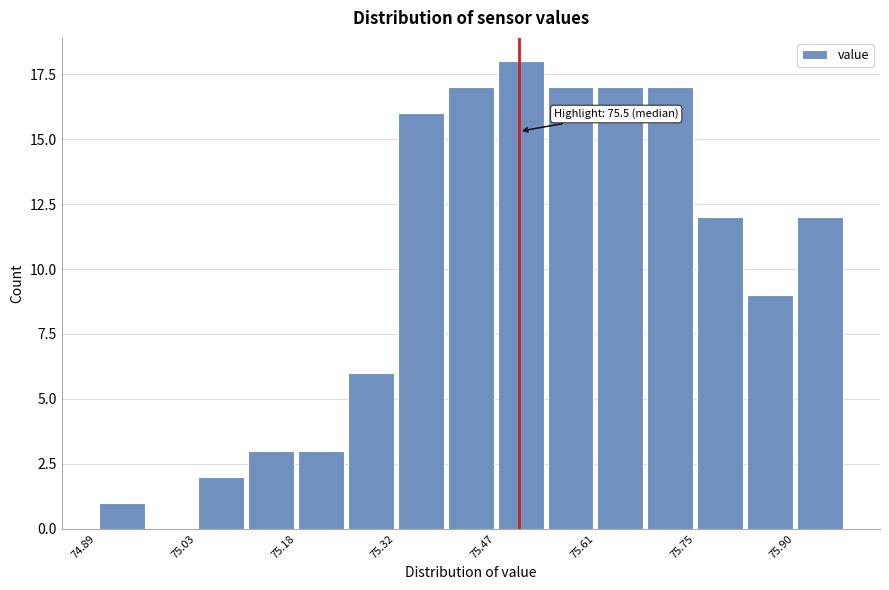

Around what value on the x-axis is the tallest bar? Give the approximate position of its centre, as read against the axis.

75.50